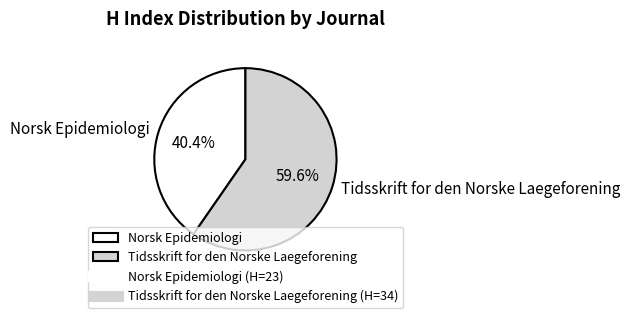

How many slices are in this pie chart?

2